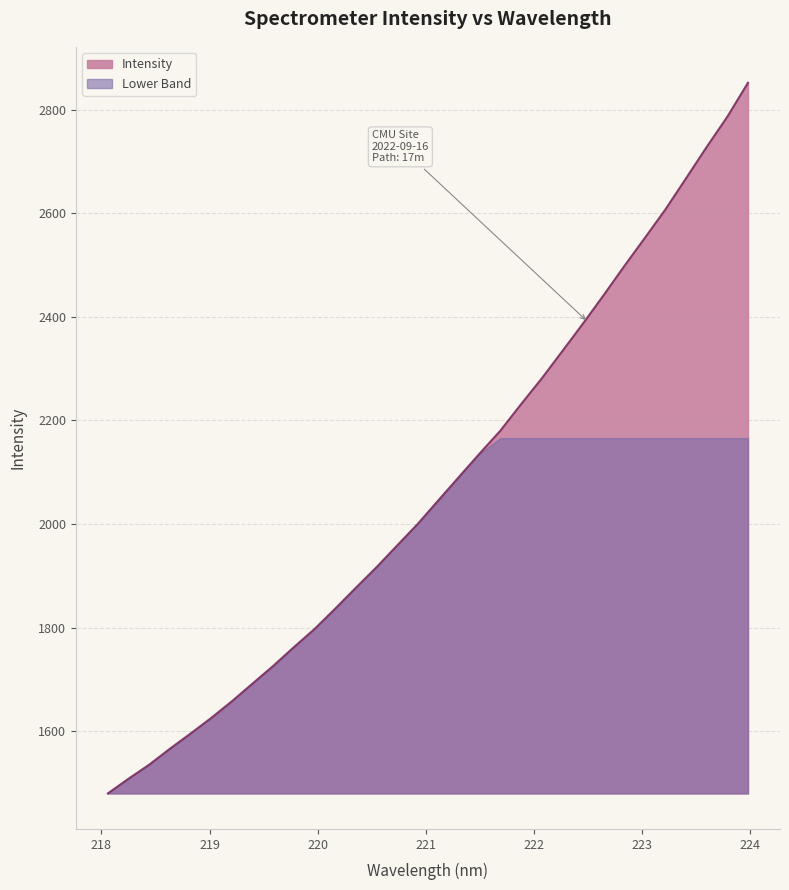

True or false: there are more than 2 points higher than both neighbors.

False